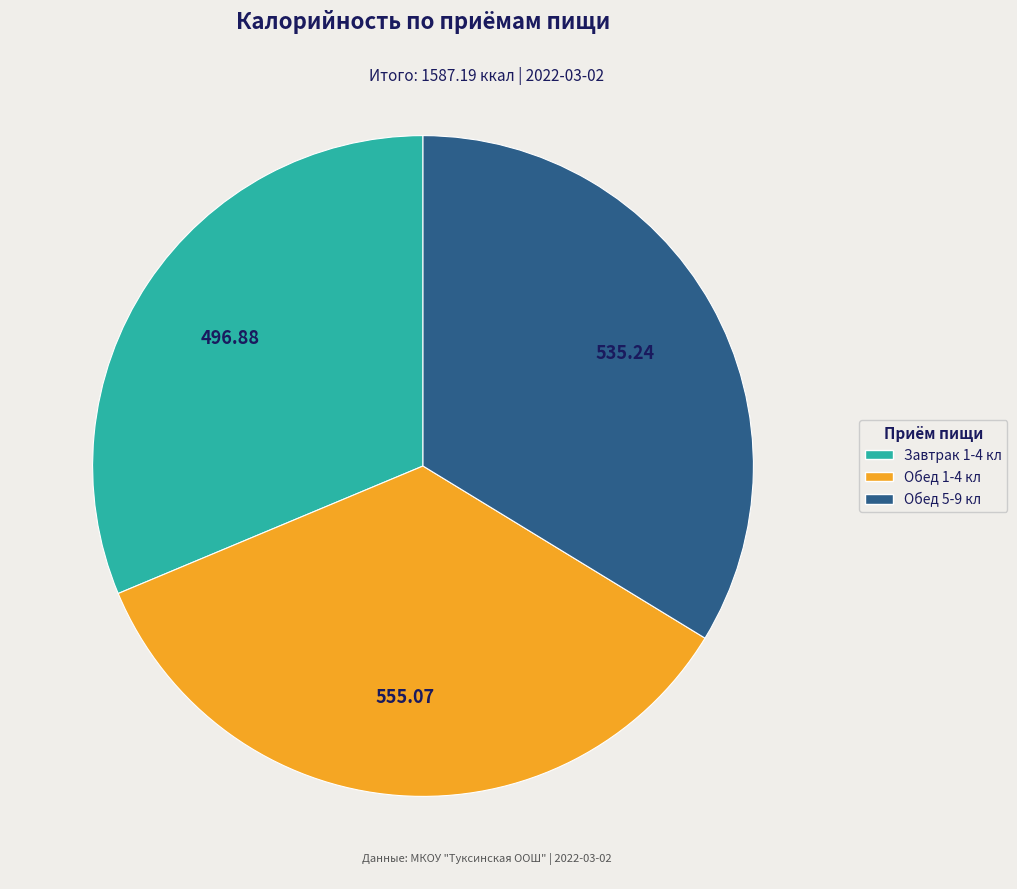

Rank the categories by value from lowest to highest.

Завтрак 1-4 кл, Обед 5-9 кл, Обед 1-4 кл